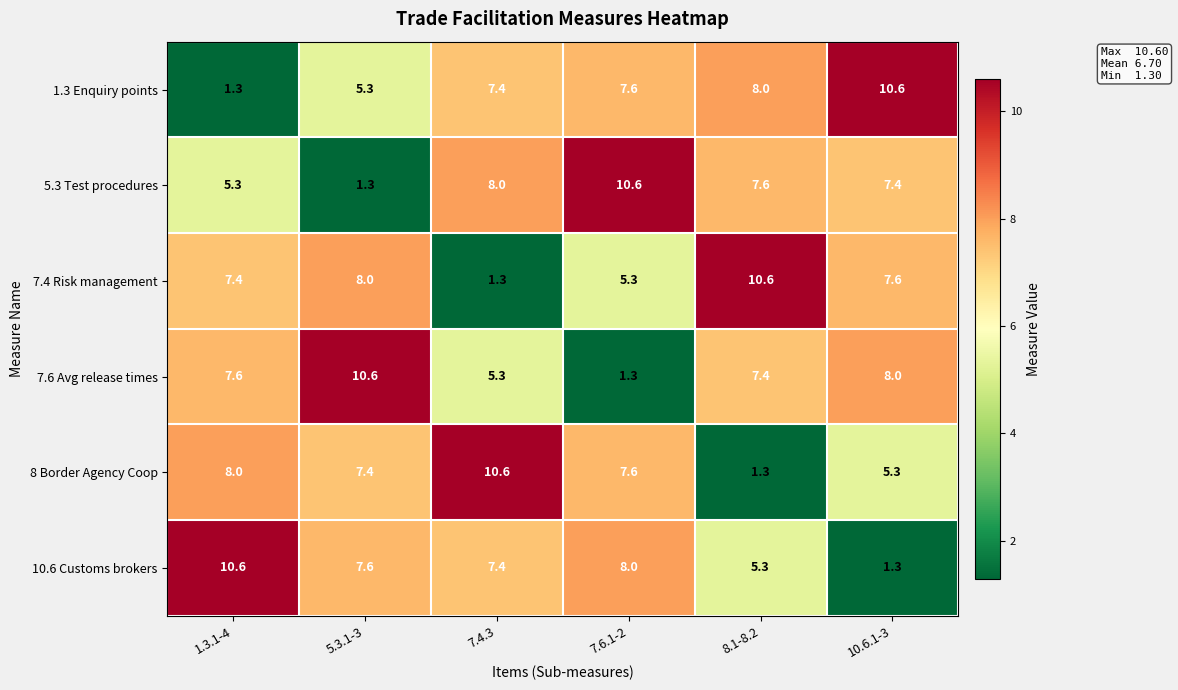

Where is 8 Border Agency Coop nearest to the value 5?

10.6.1-3